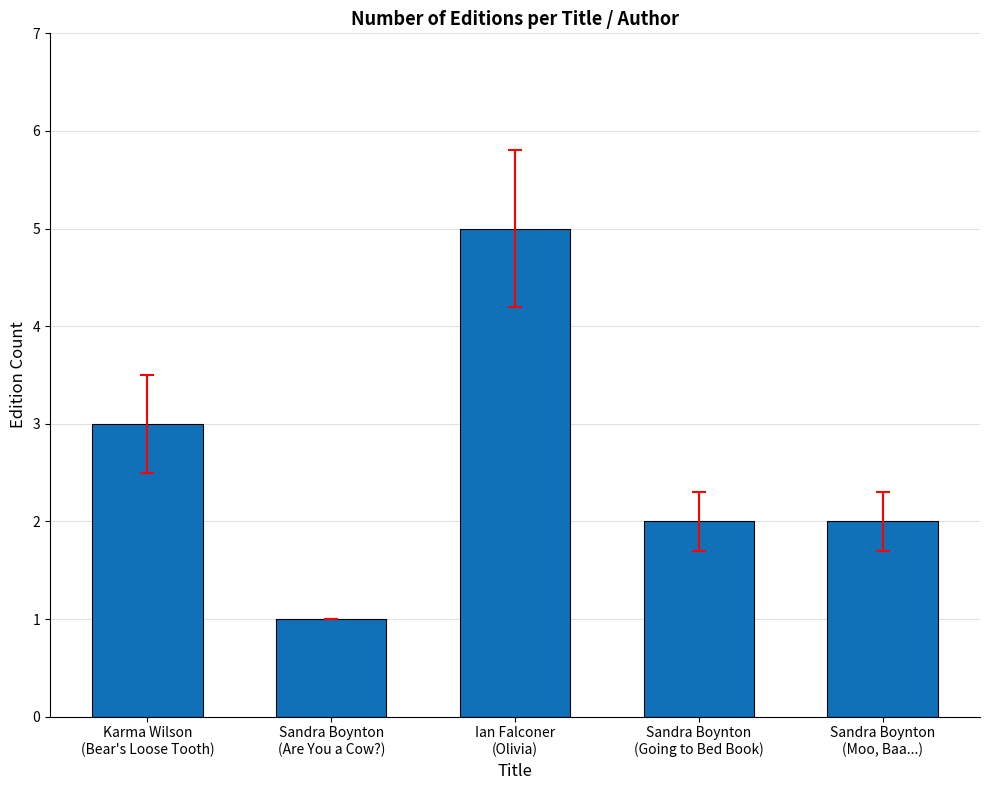

At which label does the data first exceed 2?

Karma Wilson
(Bear's Loose Tooth)